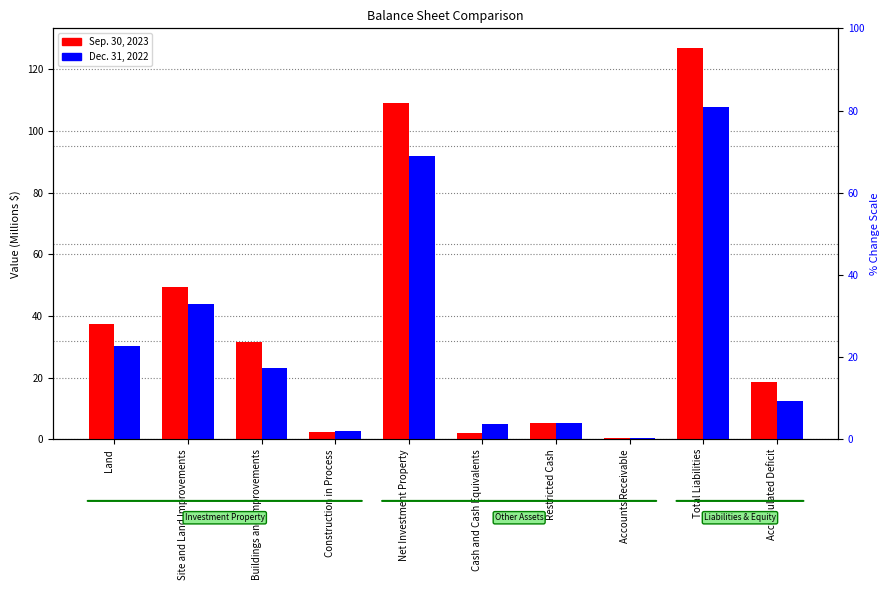

List the series in order of their peak value, lowest first.

Dec. 31, 2022, Sep. 30, 2023